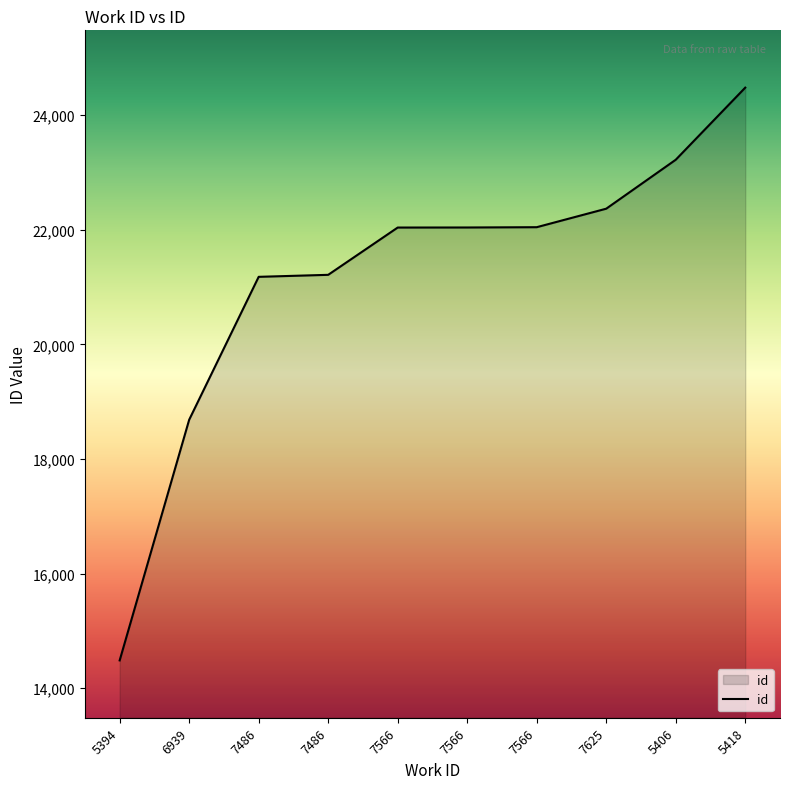

Is this an area chart (filled region under the line)?

Yes